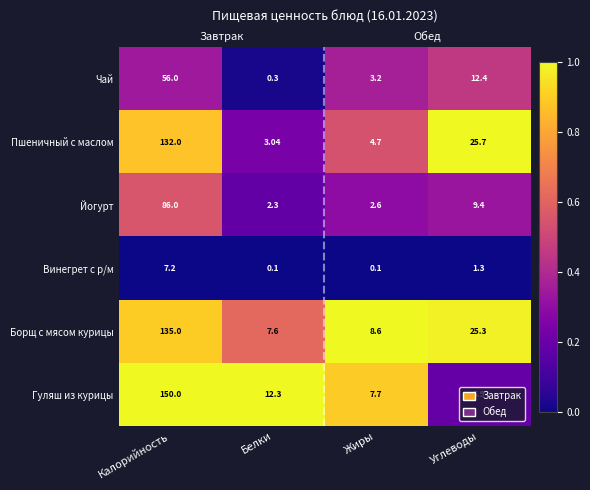

Which category has the lowest value in the Борщ с мясом курицы series?

Белки